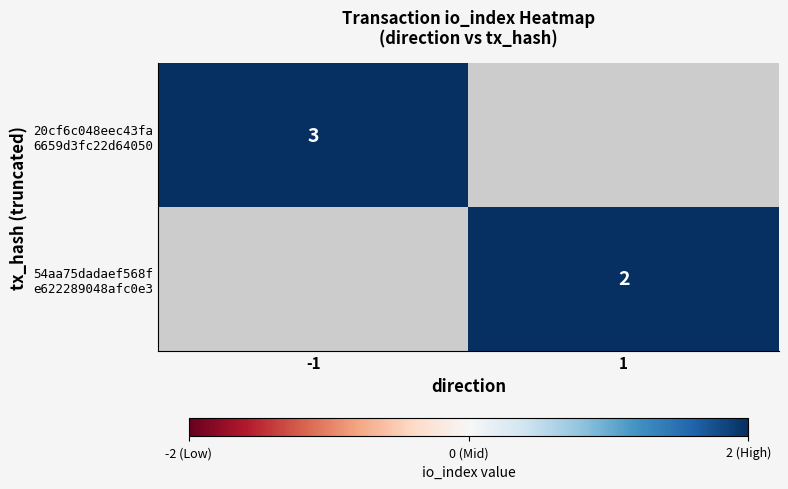

What is the maximum value for 20cf6c048eec43fa 6659d3fc22d64050?

3.0